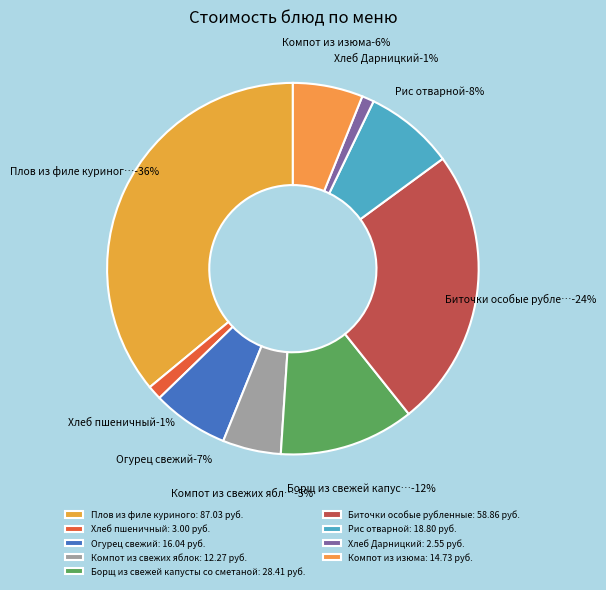

Does any single category account for the majority?

No